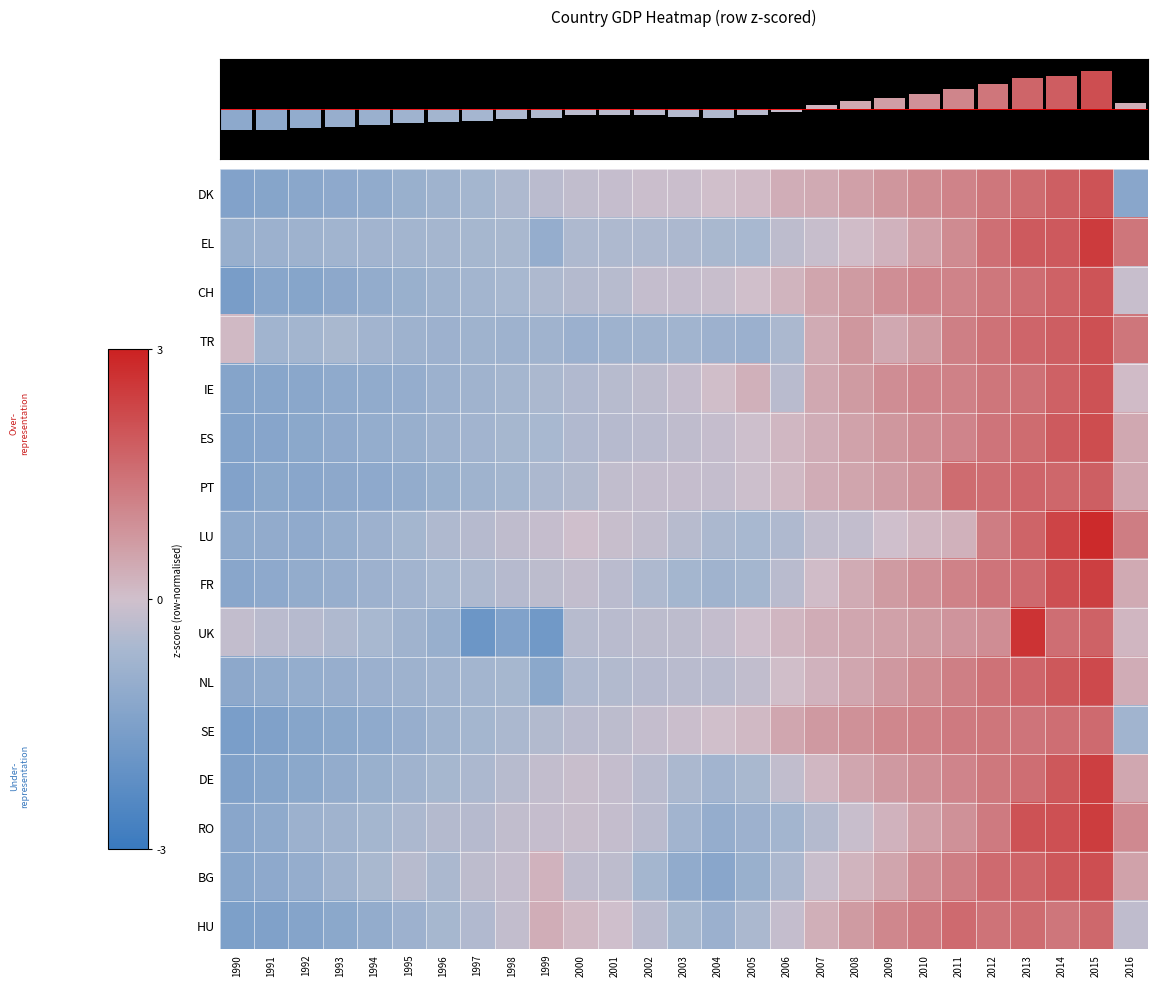

Where is LU nearest to the value 0?

2009